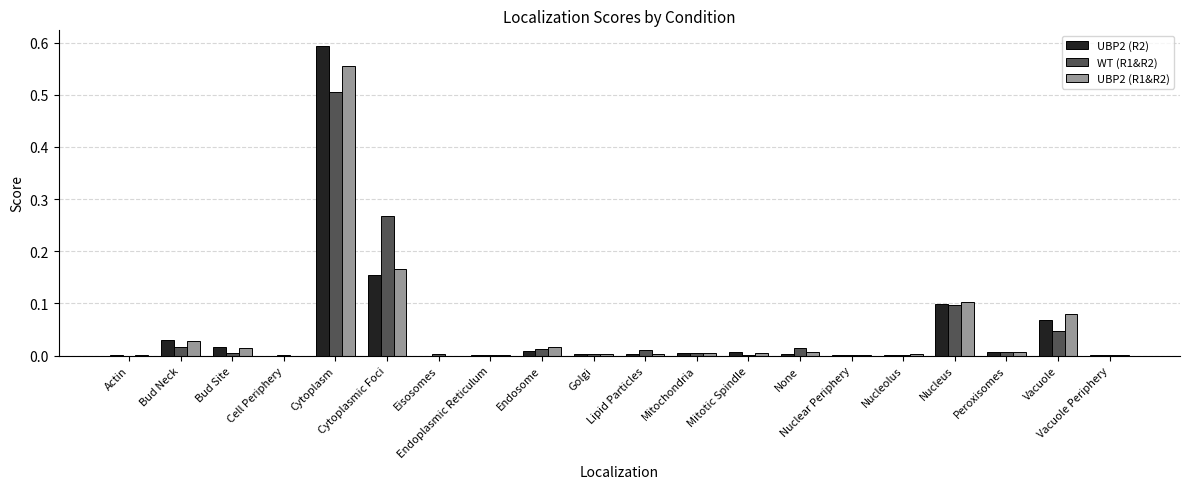

What is the sum of all WT (R1&R2) values?

1.0